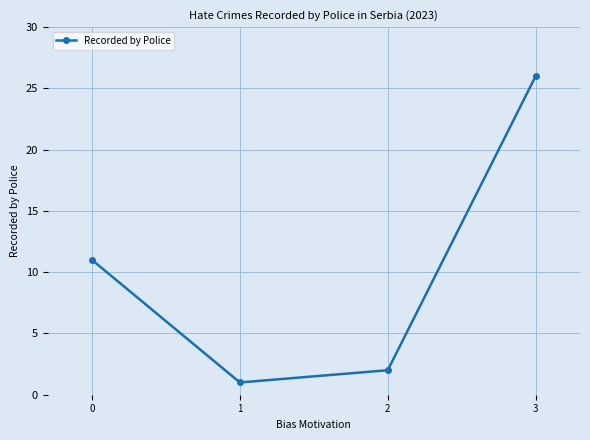

List the labels in order of value, largest first.

3, 0, 2, 1